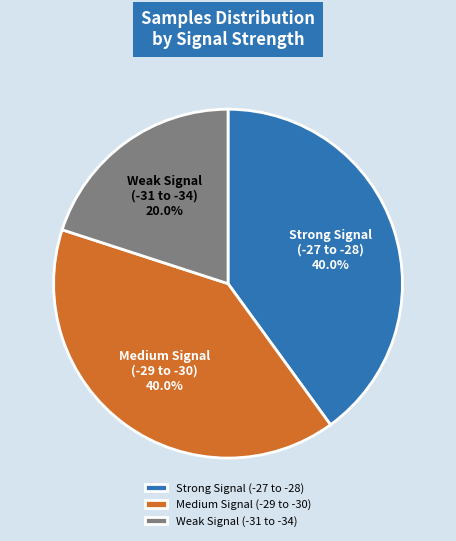

What is the ratio of the value at Medium Signal (-29 to -30) 40.0% to the value at Weak Signal (-31 to -34) 20.0%?

2.0